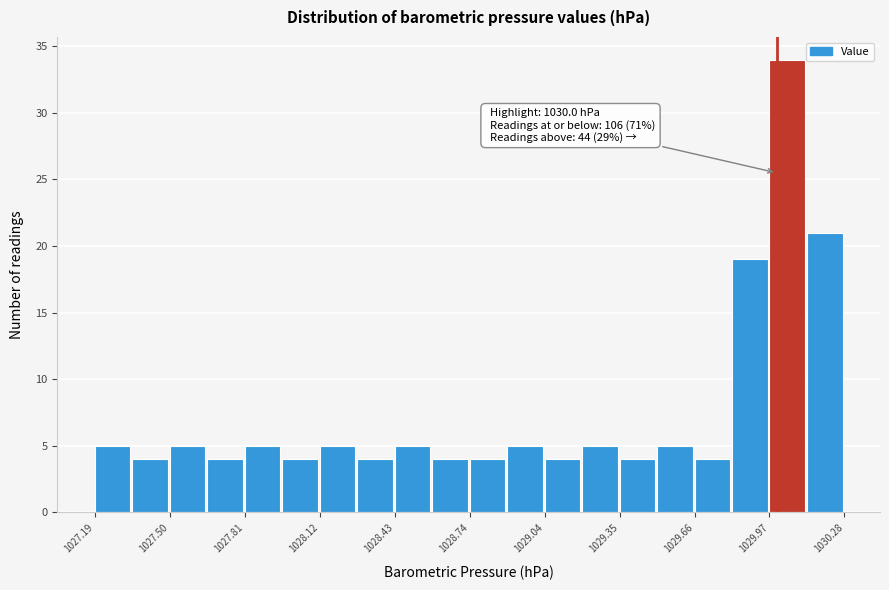

Around what value on the x-axis is the tallest bar? Give the approximate position of its centre, as read against the axis.

1030.05